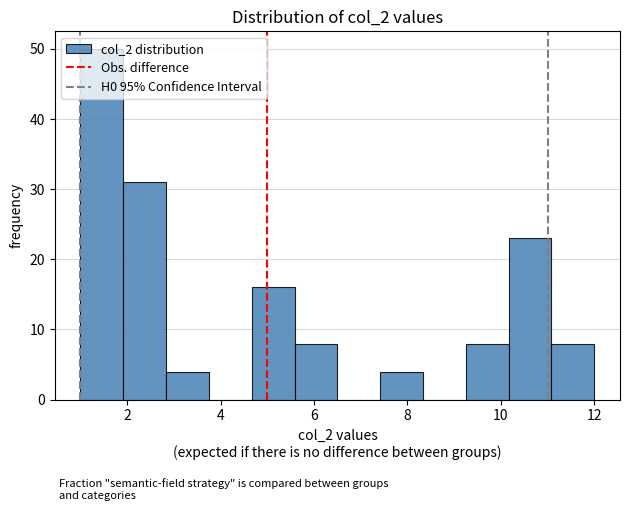

Which range on the x-axis has the tallest bar?

1.0 to 2.0